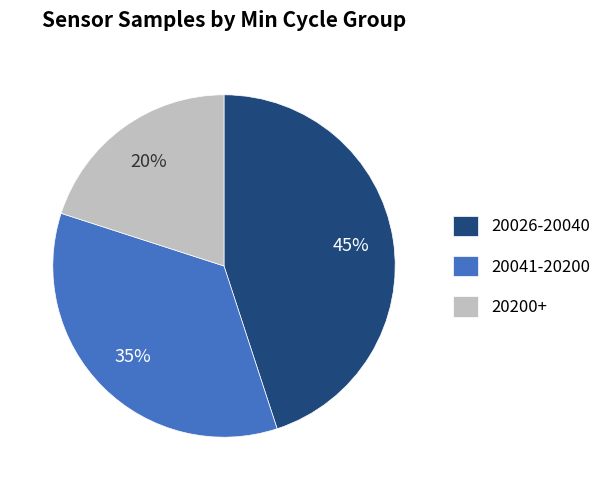

Combined, do 20200+ and 20026-20040 account for over 50%?

Yes